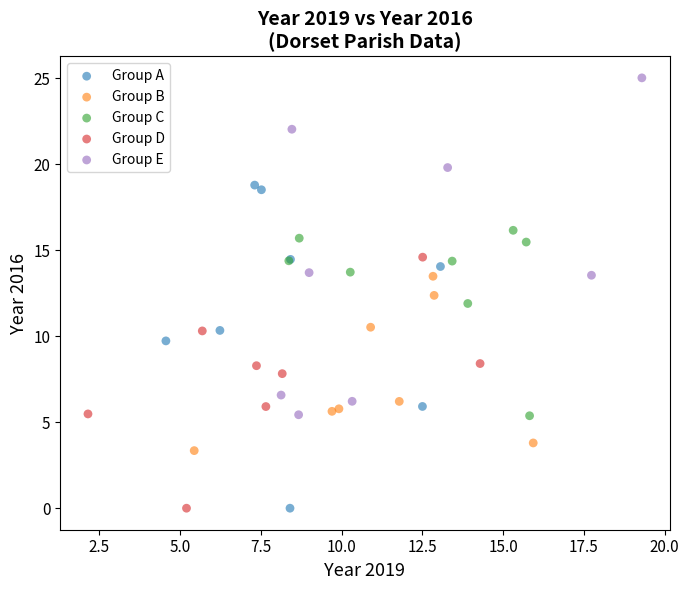

Which series reaches the maximum Y coordinate?

Group E